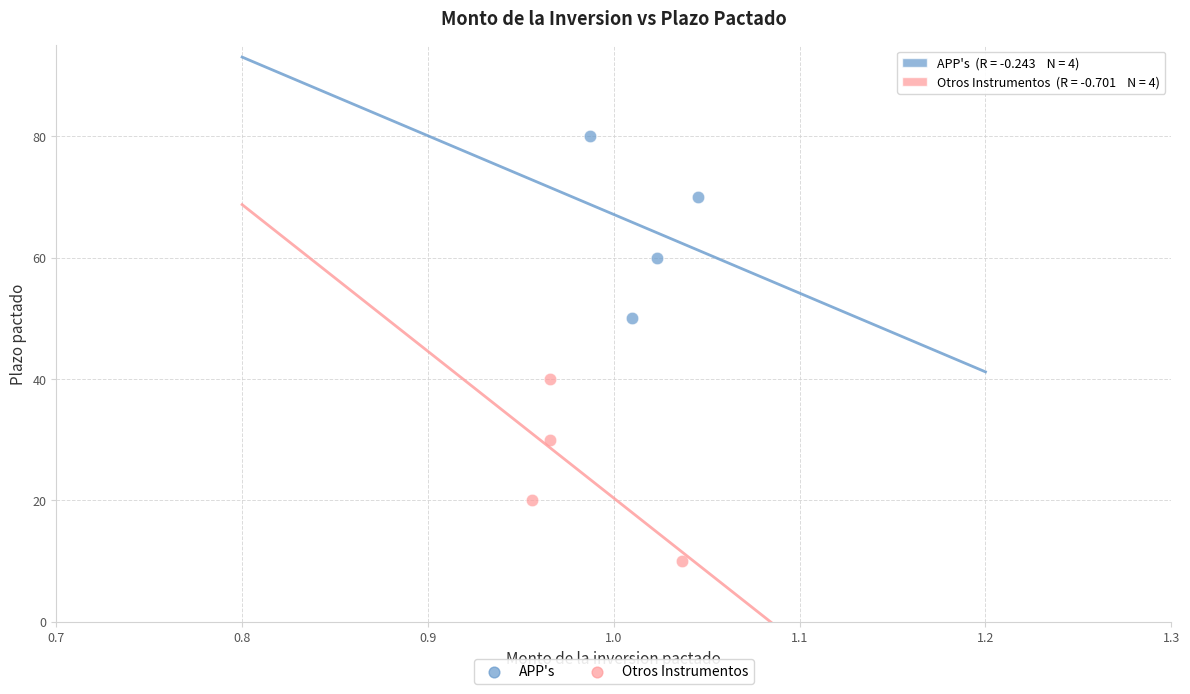

Which series contains the highest Y value?

APP's